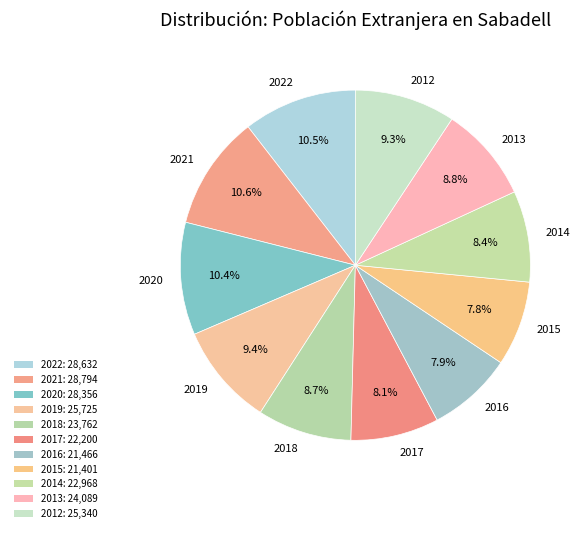

What is the total percentage of 2022 and 2016?

18.4%